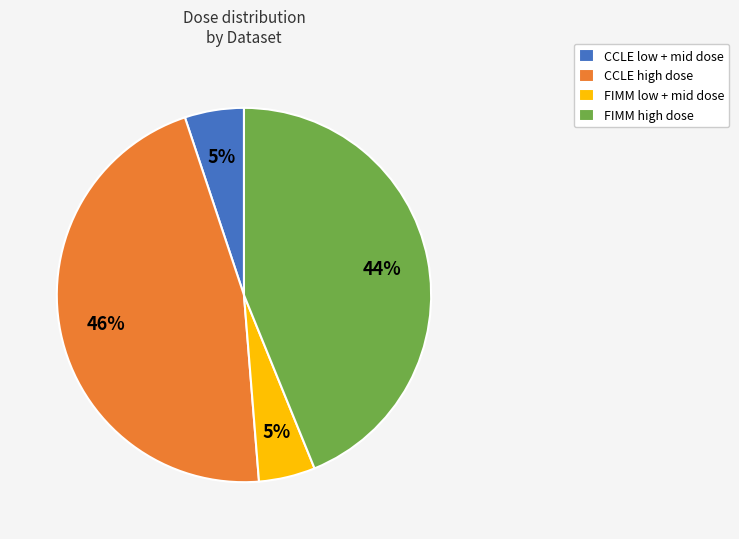

To the nearest percent, what is the average slice percentage?

25%